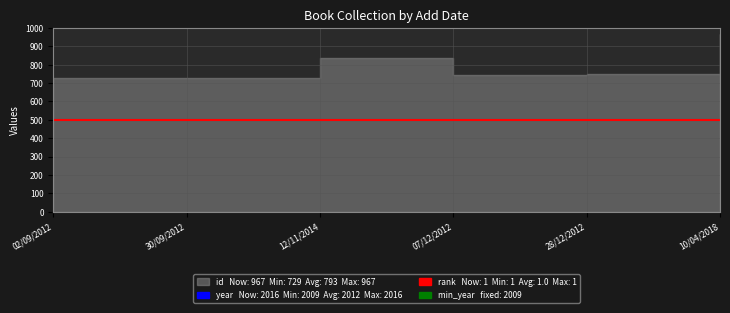

What is the difference between the highest and lowest values at 30/09/2012?

1512